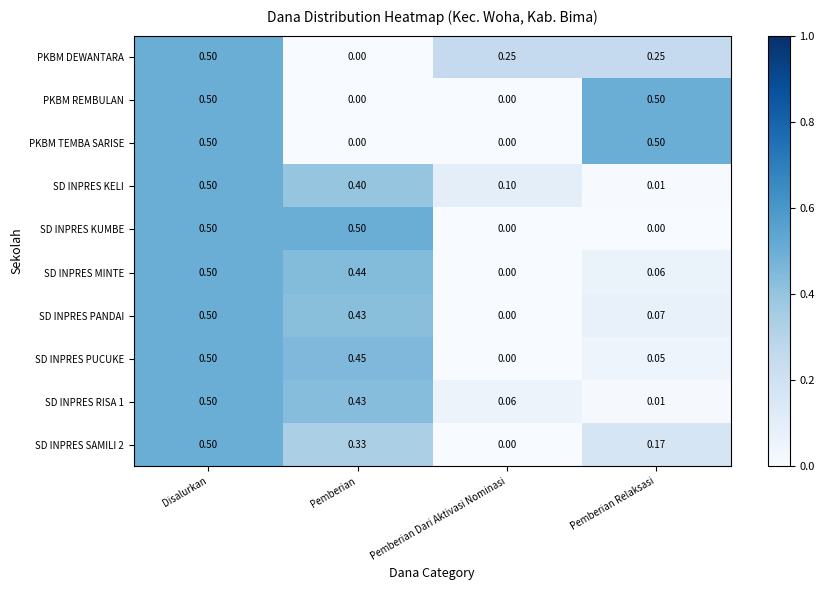

Count the number of categories in the chart.

4